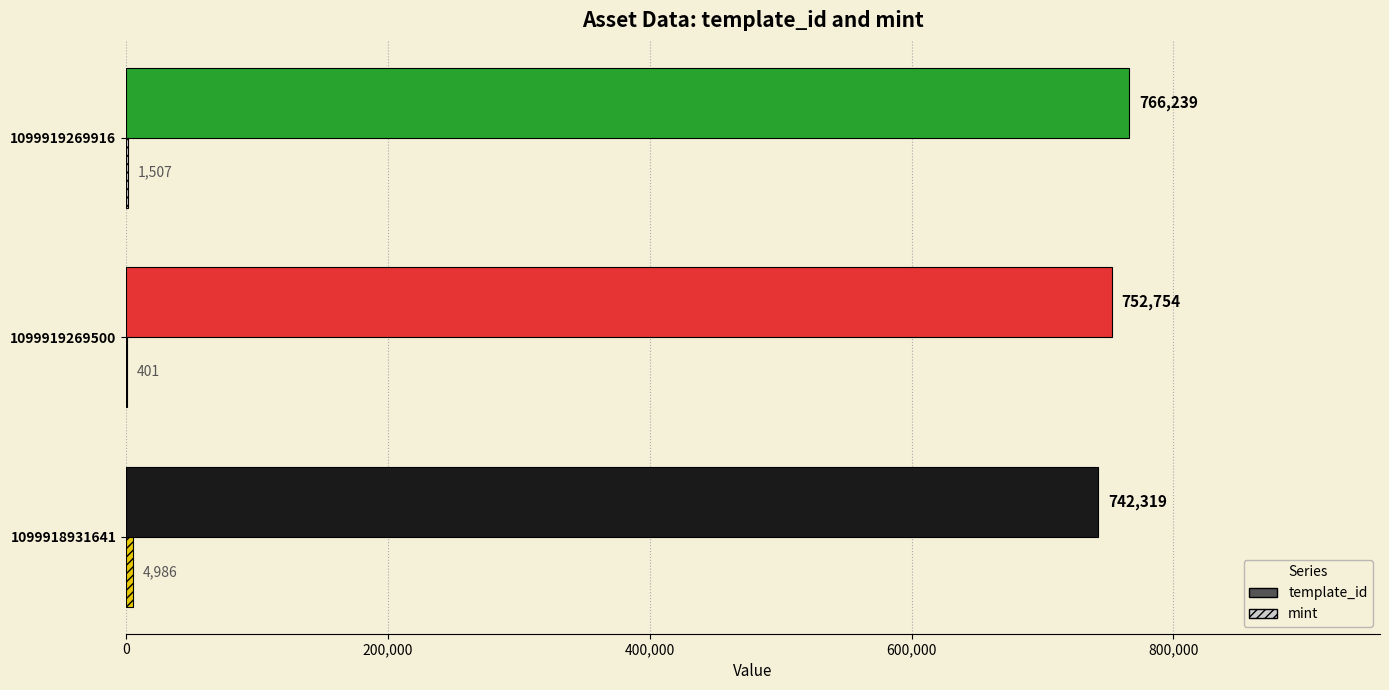

At which category does the chart reach its peak across all series?

1099919269916